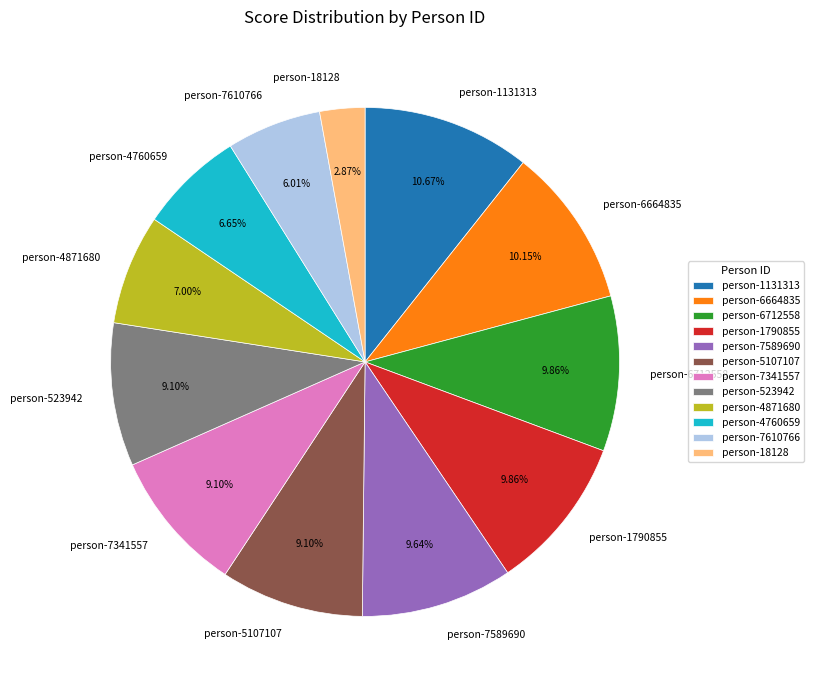

Is person-7589690 the majority of the pie?

No